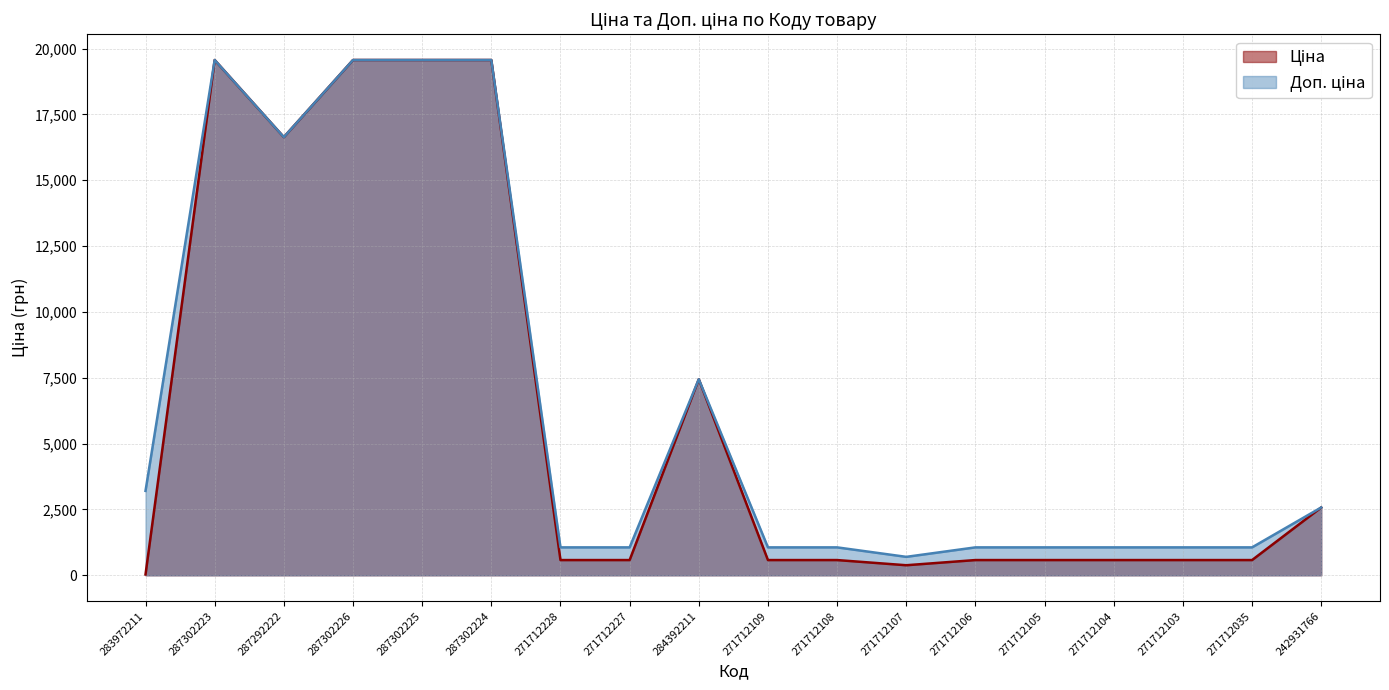

What are all the series names shown in the legend?

Ціна, Доп. ціна